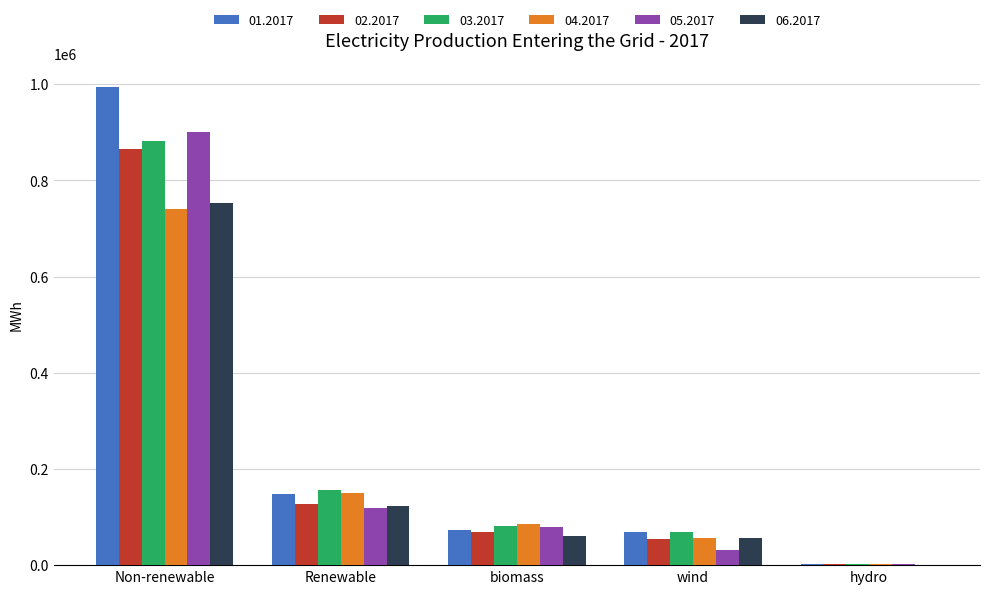

Which series has the largest total across all categories?

01.2017